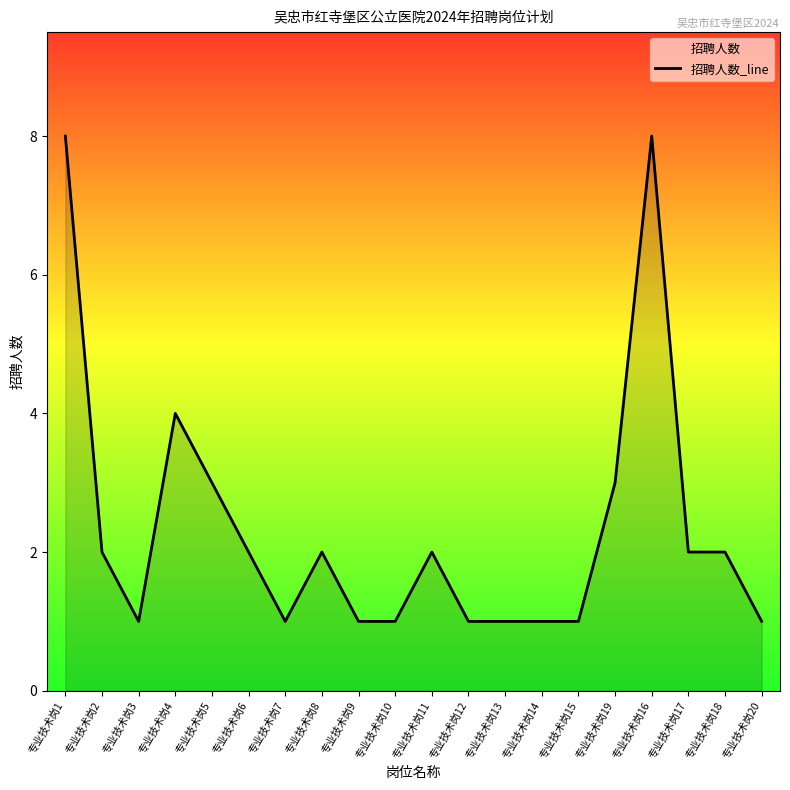

Rank the categories by value from lowest to highest.

专业技术岗3, 专业技术岗7, 专业技术岗9, 专业技术岗10, 专业技术岗12, 专业技术岗13, 专业技术岗14, 专业技术岗15, 专业技术岗20, 专业技术岗2, 专业技术岗6, 专业技术岗8, 专业技术岗11, 专业技术岗17, 专业技术岗18, 专业技术岗5, 专业技术岗19, 专业技术岗4, 专业技术岗1, 专业技术岗16